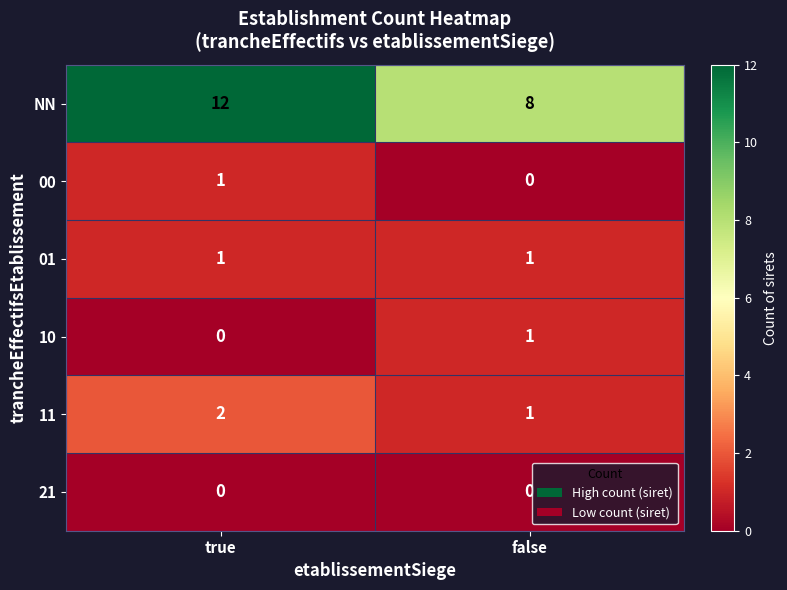

What is the greatest value displayed?

12